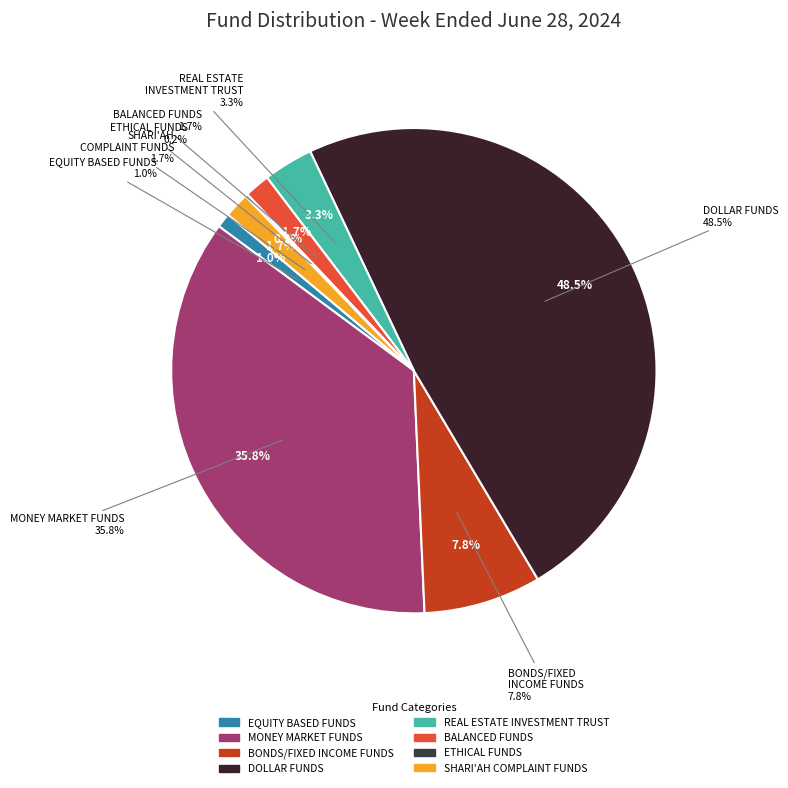

What percentage is the DOLLAR FUNDS slice, to the nearest percent?

48%